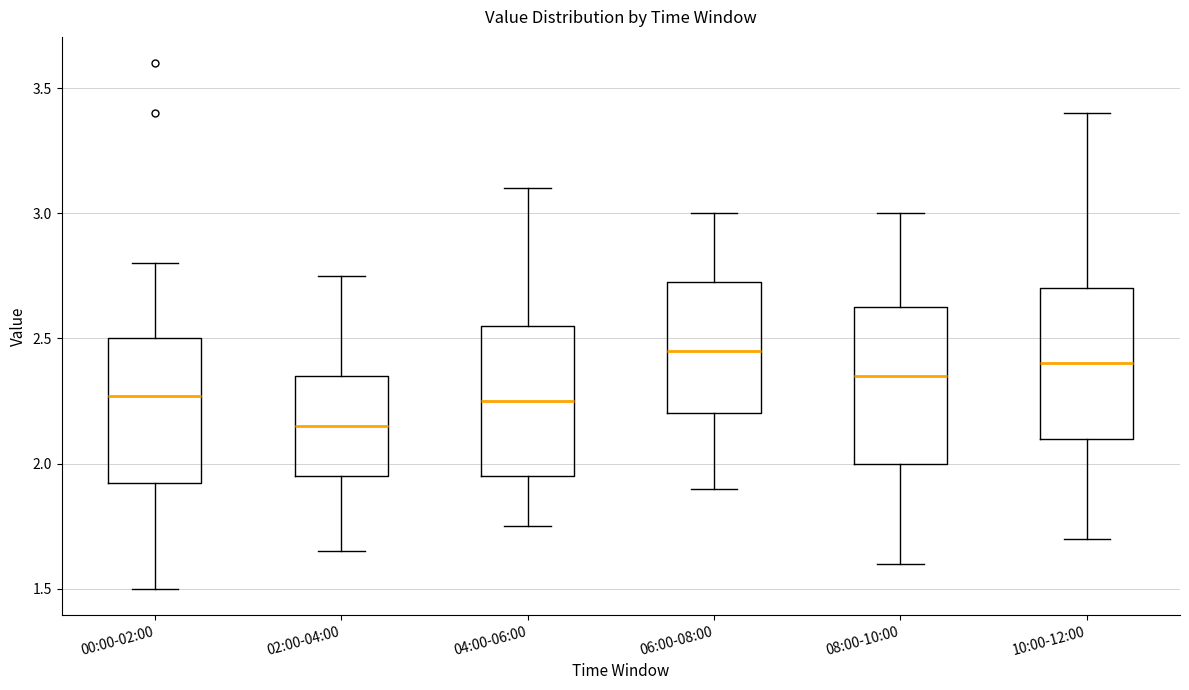

Which box's median line is the highest?

06:00-08:00